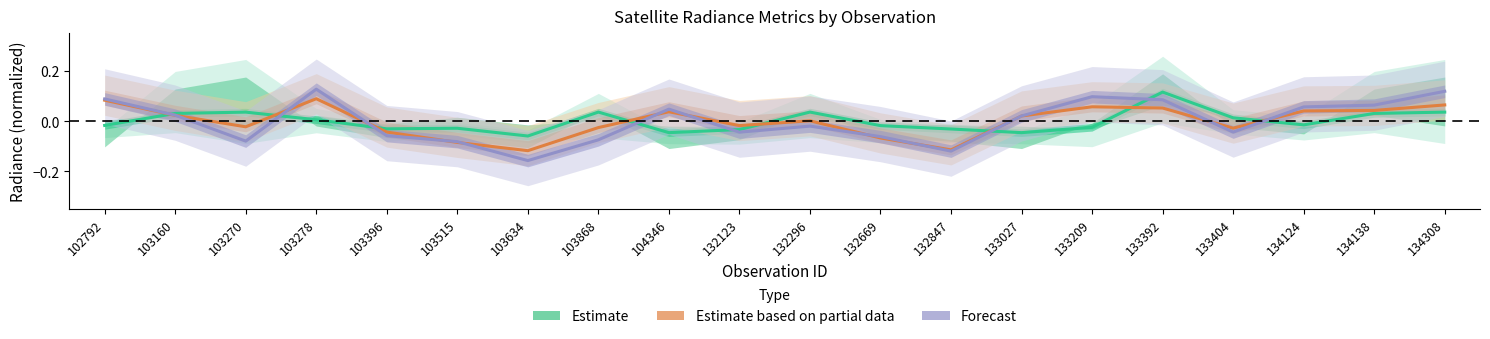

True or false: Estimate based on partial data and Forecast cross at least once.

True